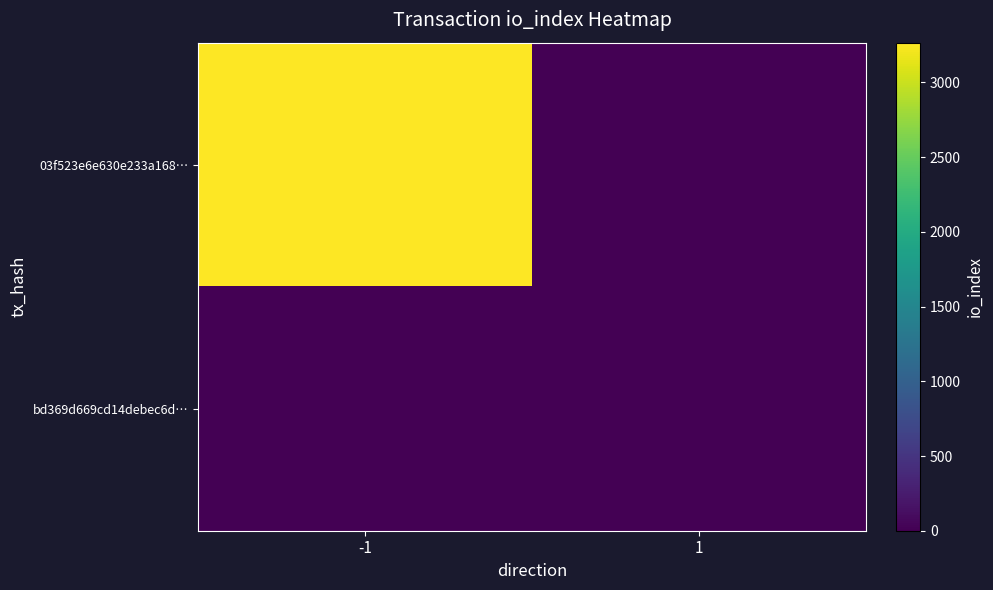

Reading left to right, list all the values displayed in this chart.

03f523e6e630e233a168…: -1=3266	1=0
bd369d669cd14debec6d…: -1=0	1=8